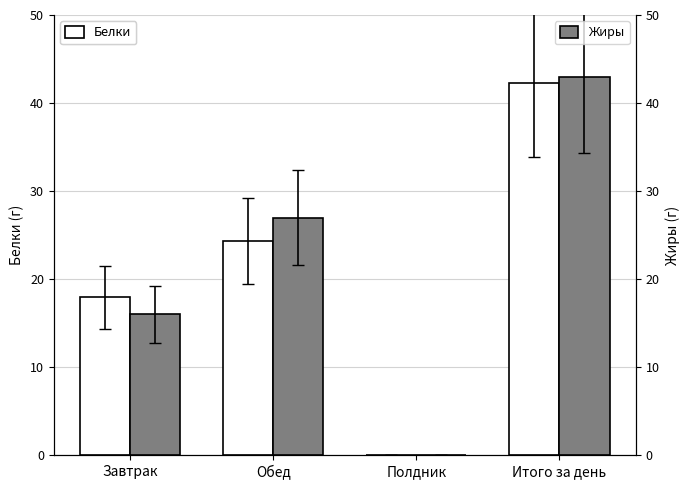

Is it true that Белки equals 6.4 at Завтрак?

False